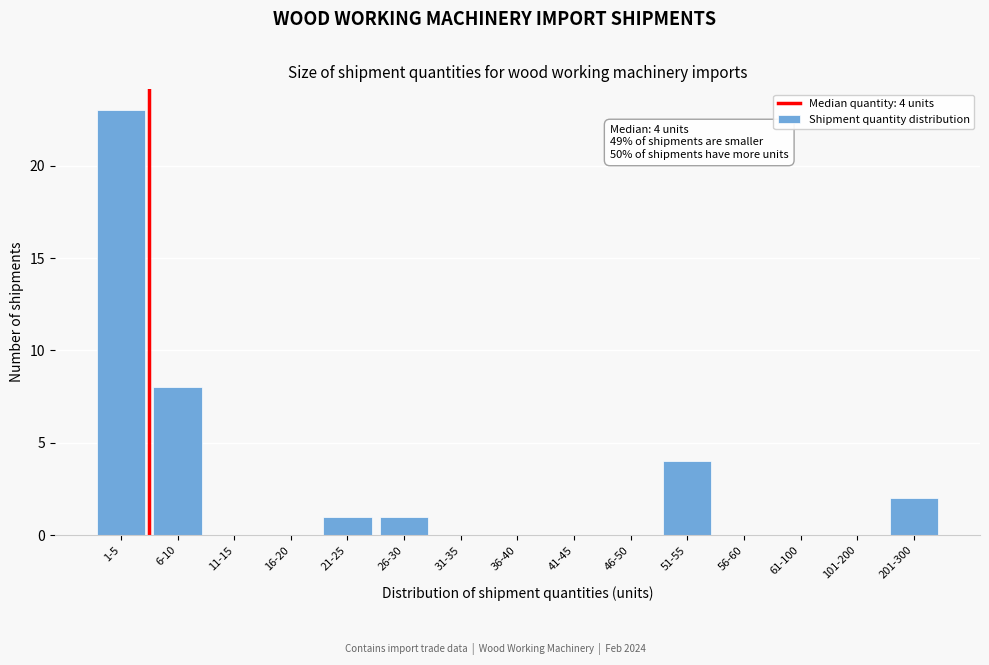

Reading right to left, transcribe all the data shown in this chart.

201-300=2	101-200=0	61-100=0	56-60=0	51-55=4	46-50=0	41-45=0	36-40=0	31-35=0	26-30=1	21-25=1	16-20=0	11-15=0	6-10=8	1-5=23